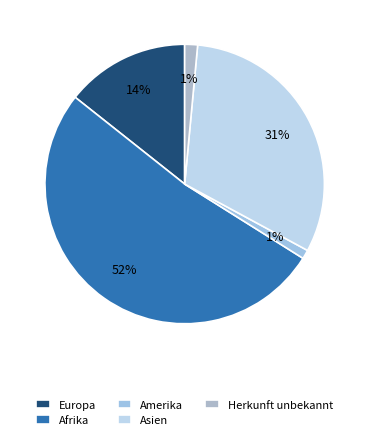

The Europa slice represents 25% of the pie. True or false?

False